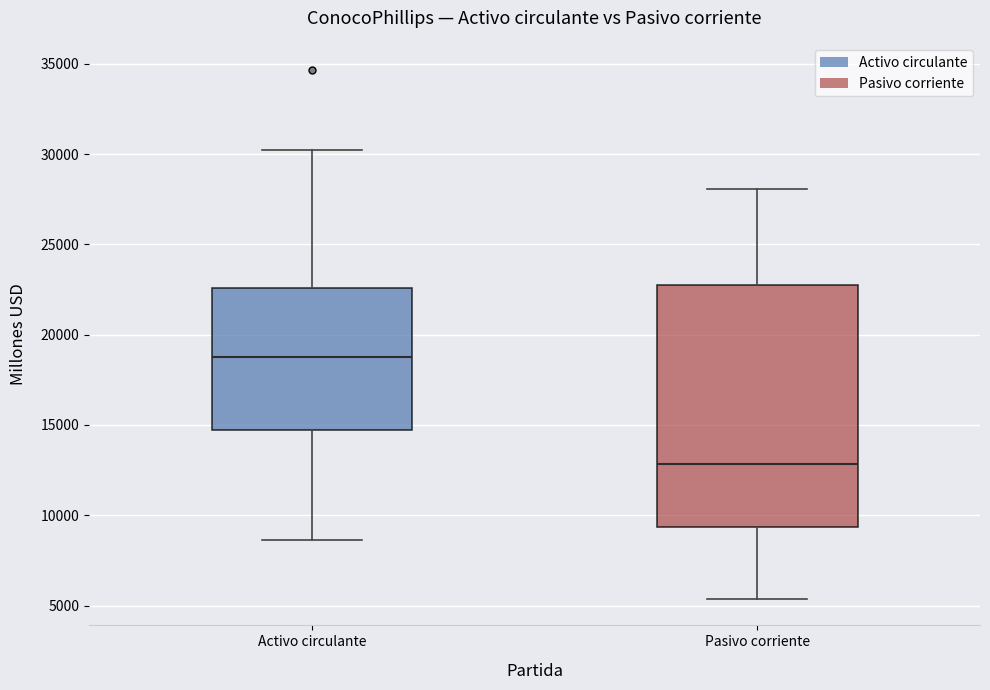

Which box's median line is the highest?

Activo circulante